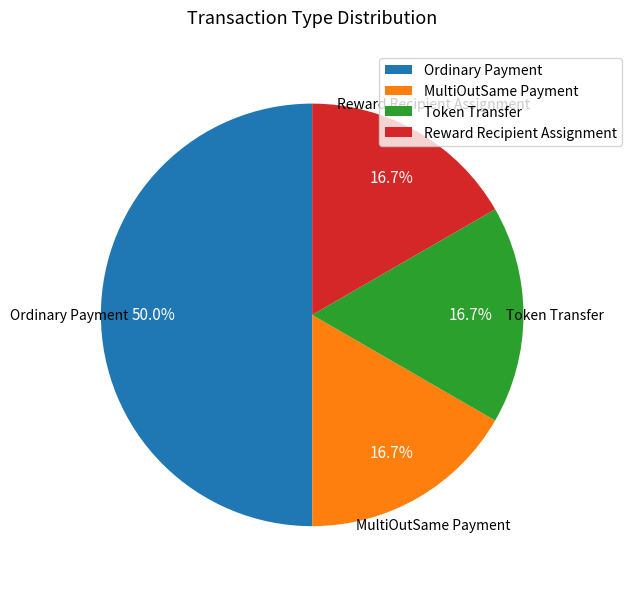

Does MultiOutSame Payment represent more than half of the total?

No